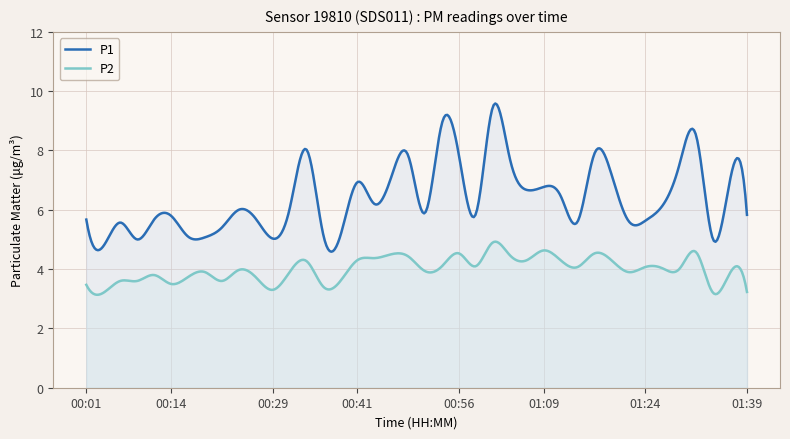

Where does the P2 series first go above 4?

00:34